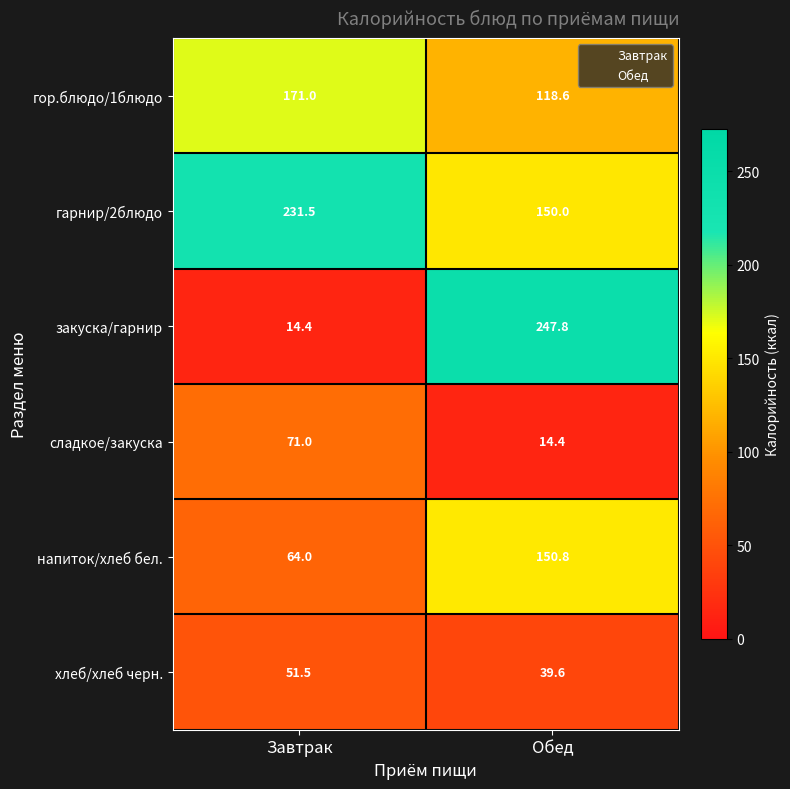

What is the total value across all series at Обед?

721.2